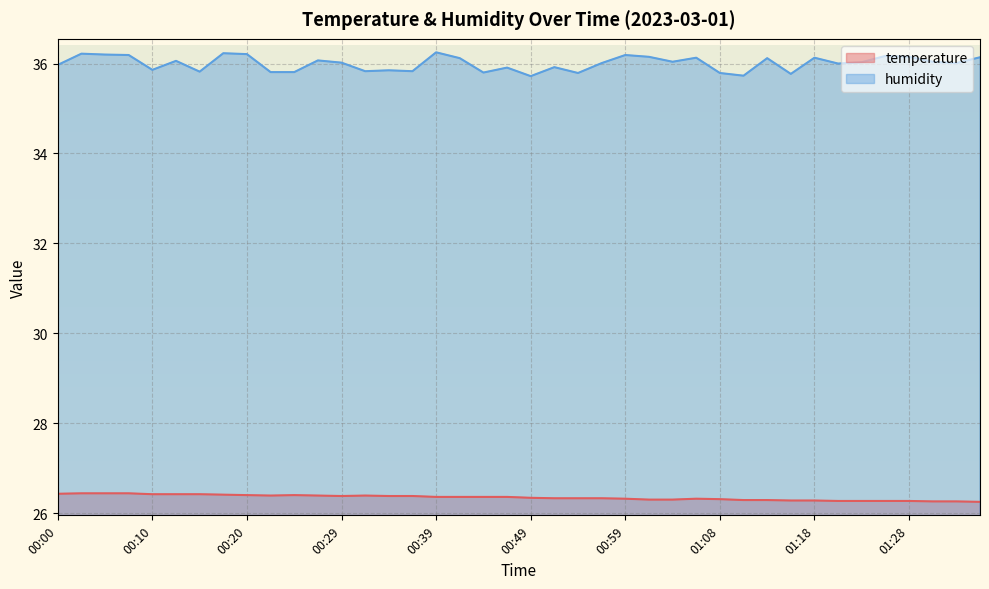

At which label does temperature reach its peak?

00:03